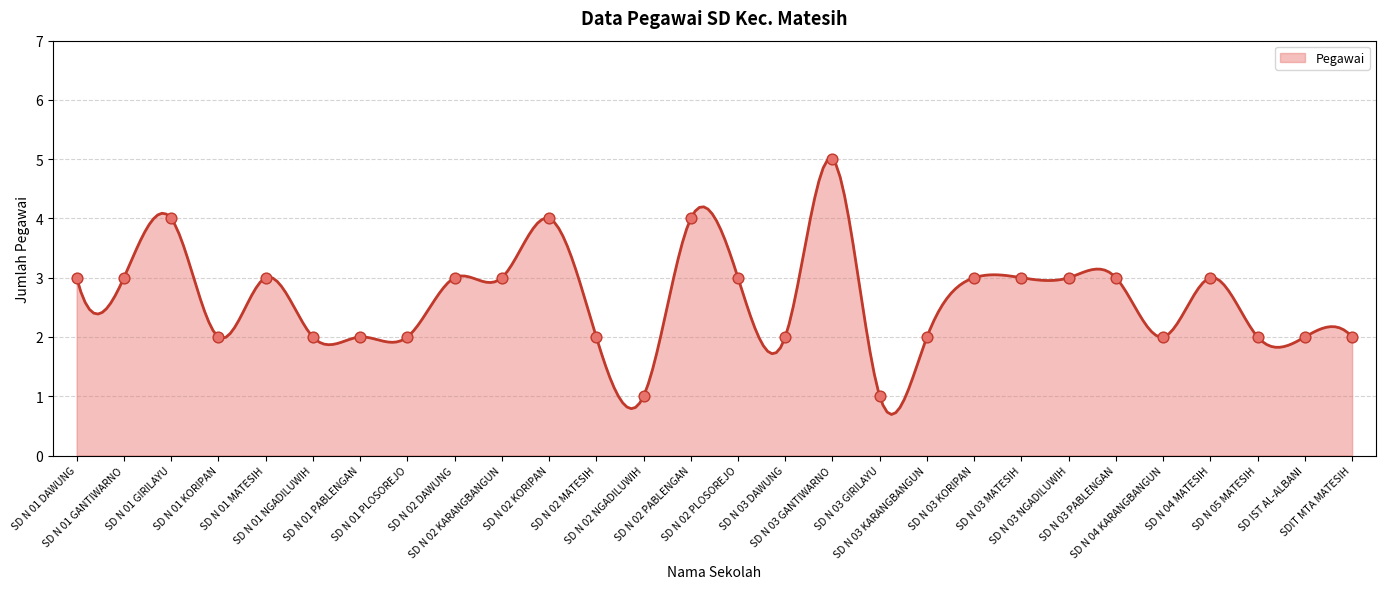

What is the change in value from SD N 03 DAWUNG to SD N 03 NGADILUWIH?

+1